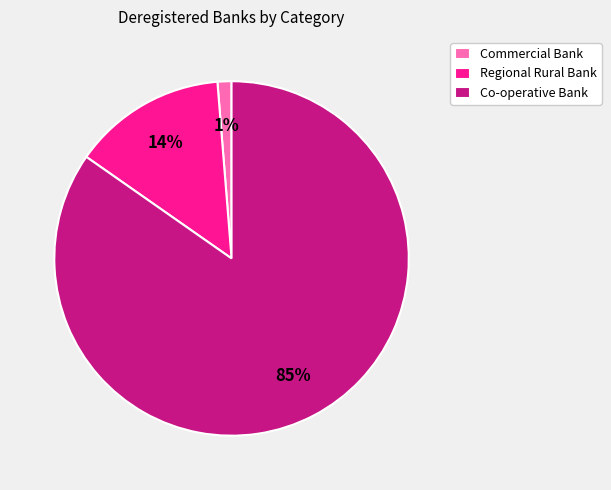

Between Commercial Bank and Regional Rural Bank, which is larger?

Regional Rural Bank